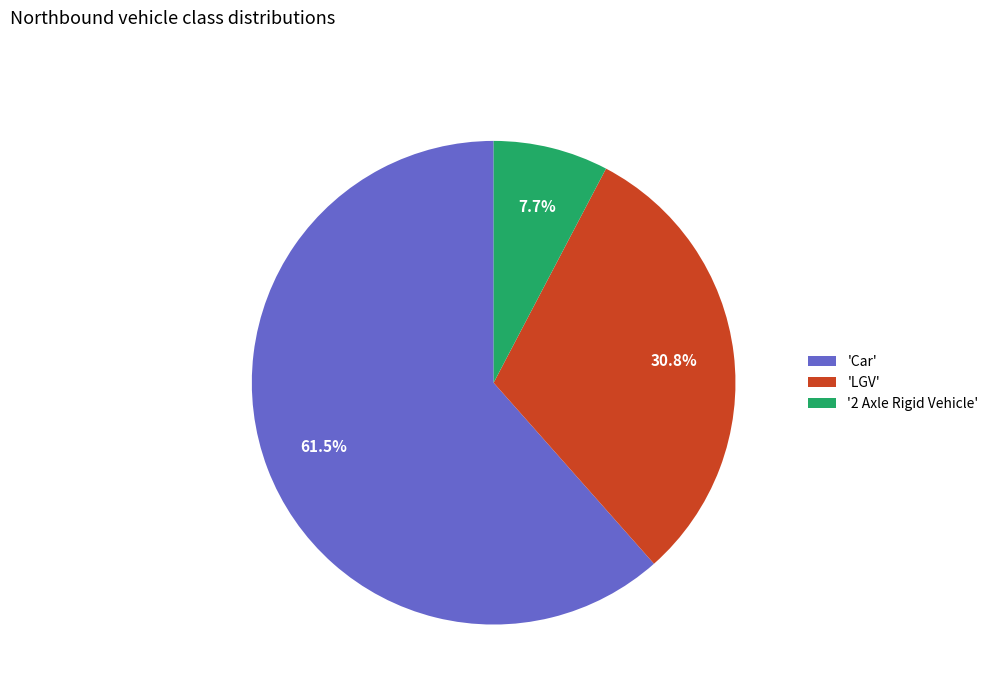

Does 'LGV' represent more than half of the total?

No